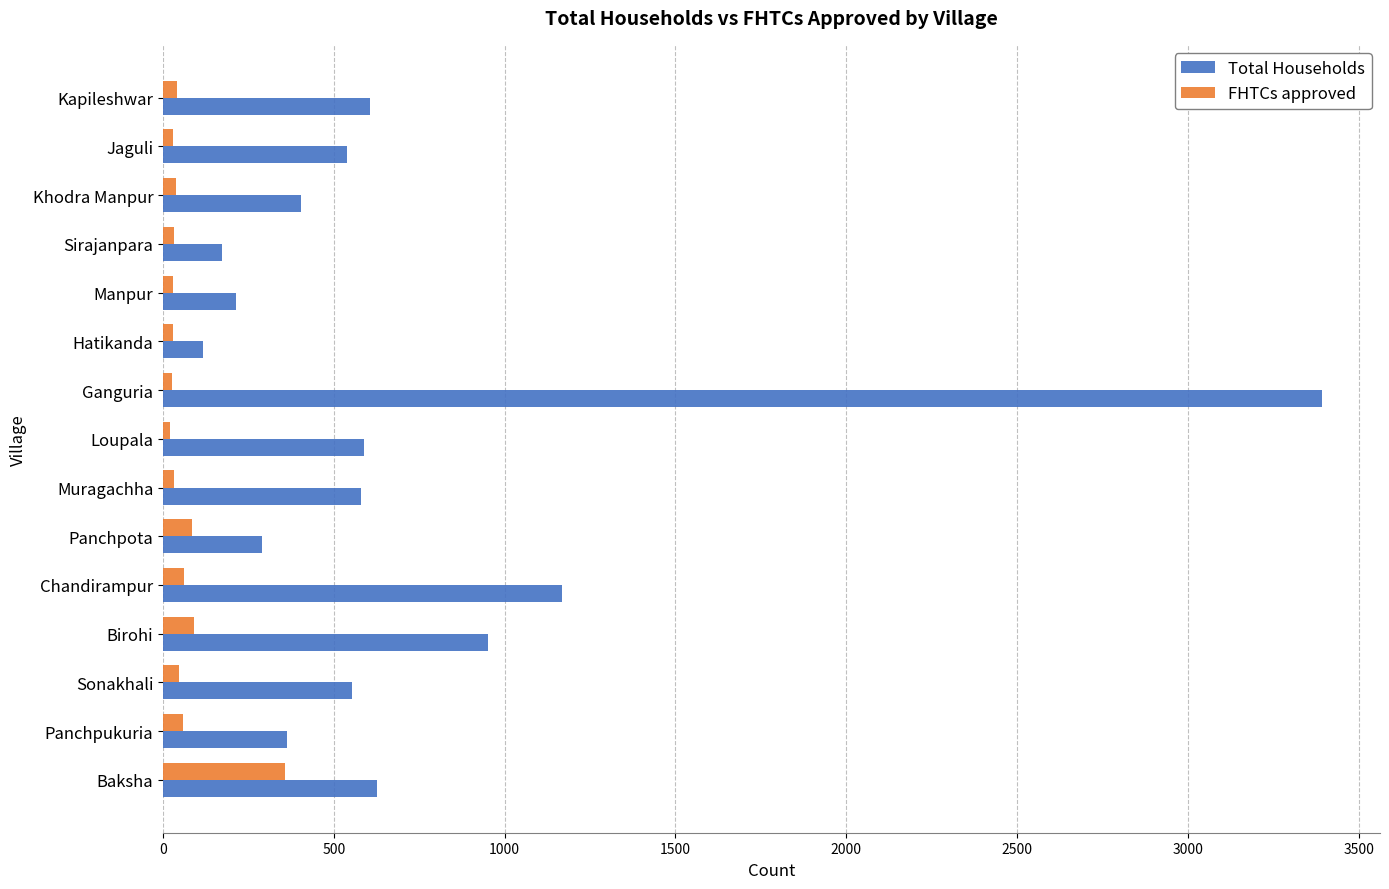

Rank the series at Ganguria from highest to lowest value.

Total Households, FHTCs approved